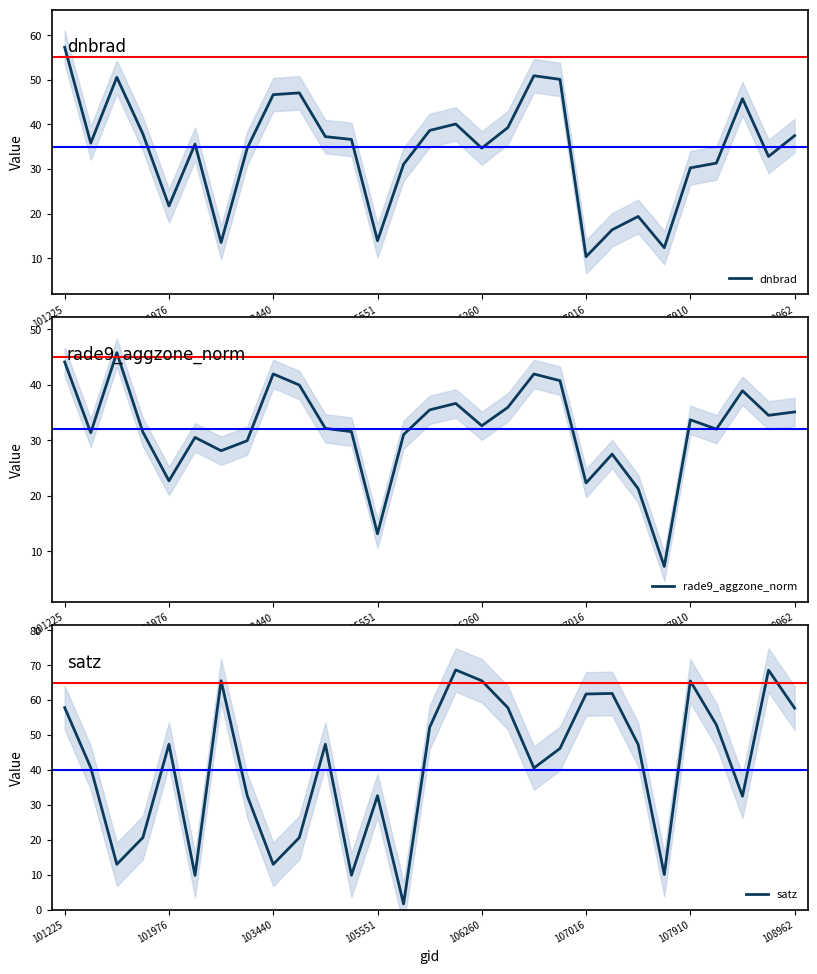

Is it true that rade9_aggzone_norm equals 22.7 at 101976?

True